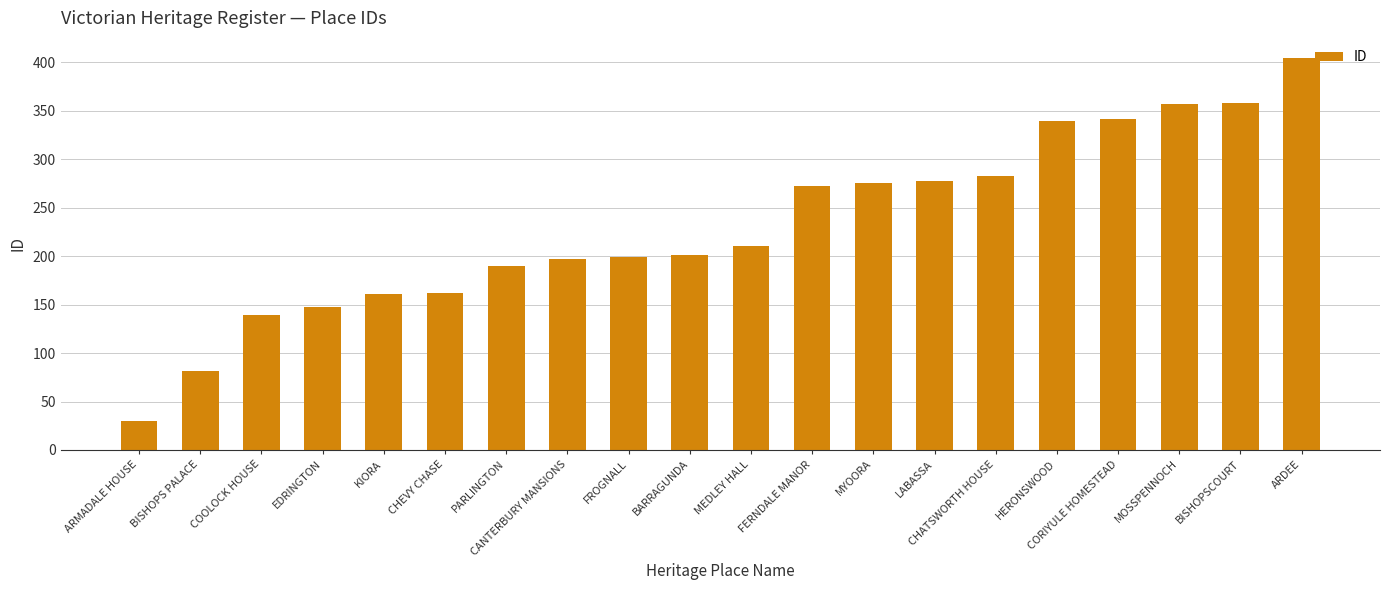

Approximately how many times larger is the value at CHEVY CHASE compared to COOLOCK HOUSE?

1.2